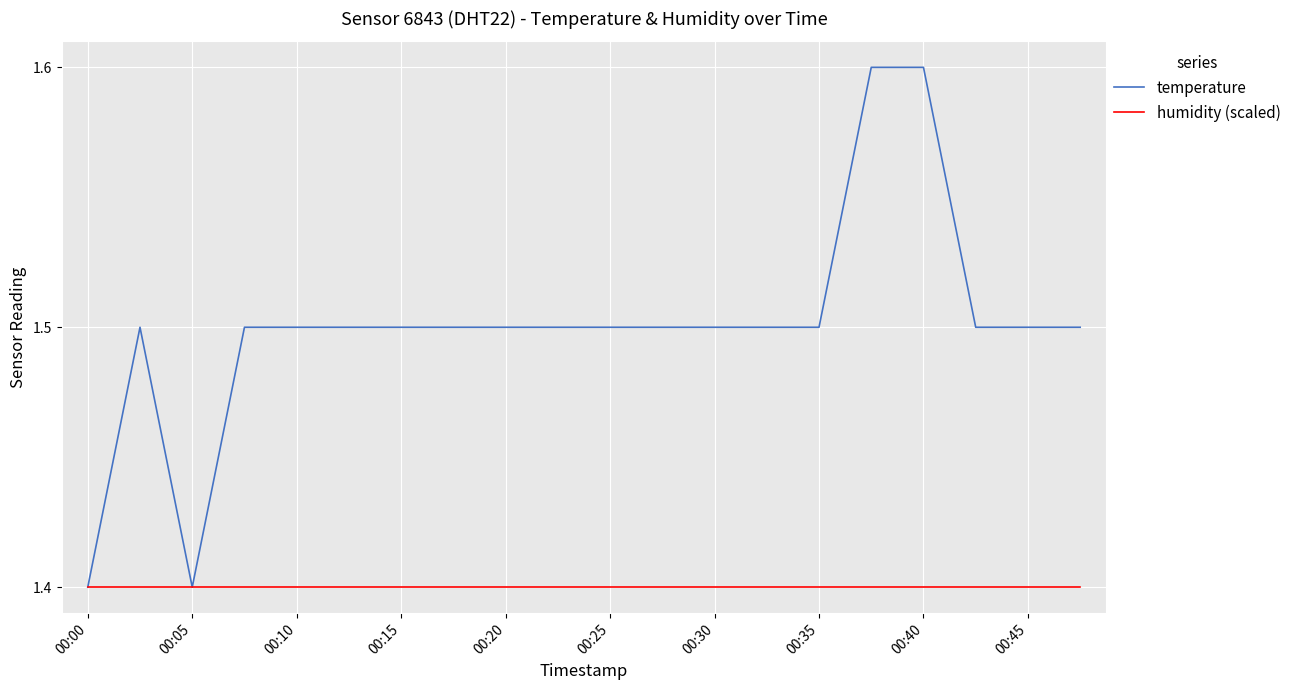

At how many categories does at least one series exceed 1?

20